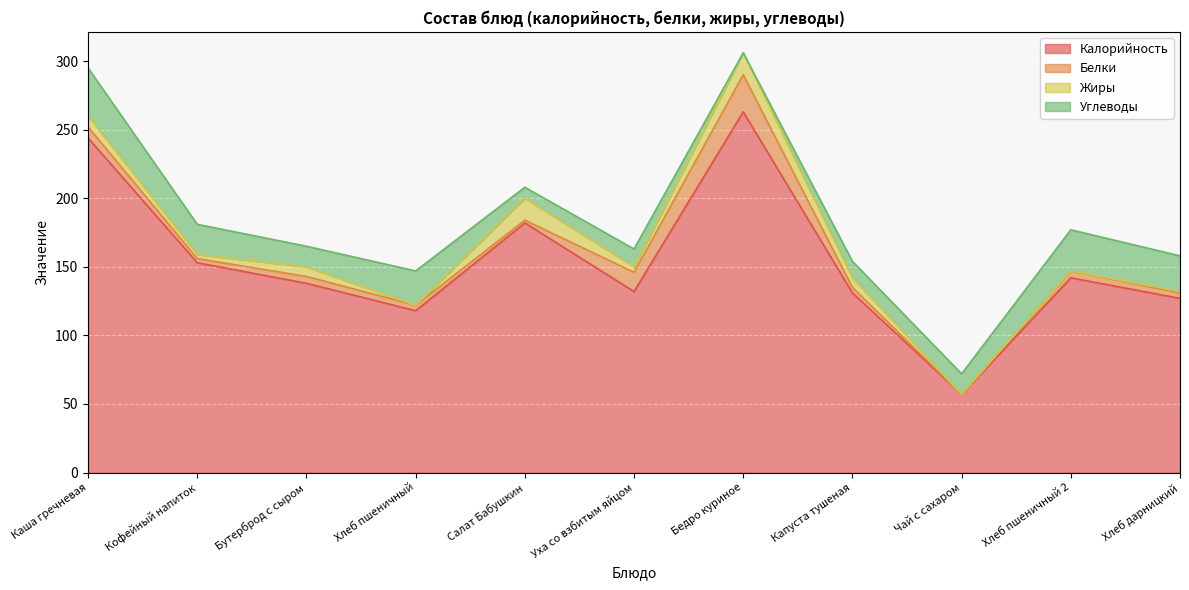

Which series changed the most between Хлеб пшеничный and Хлеб дарницкий?

Калорийность